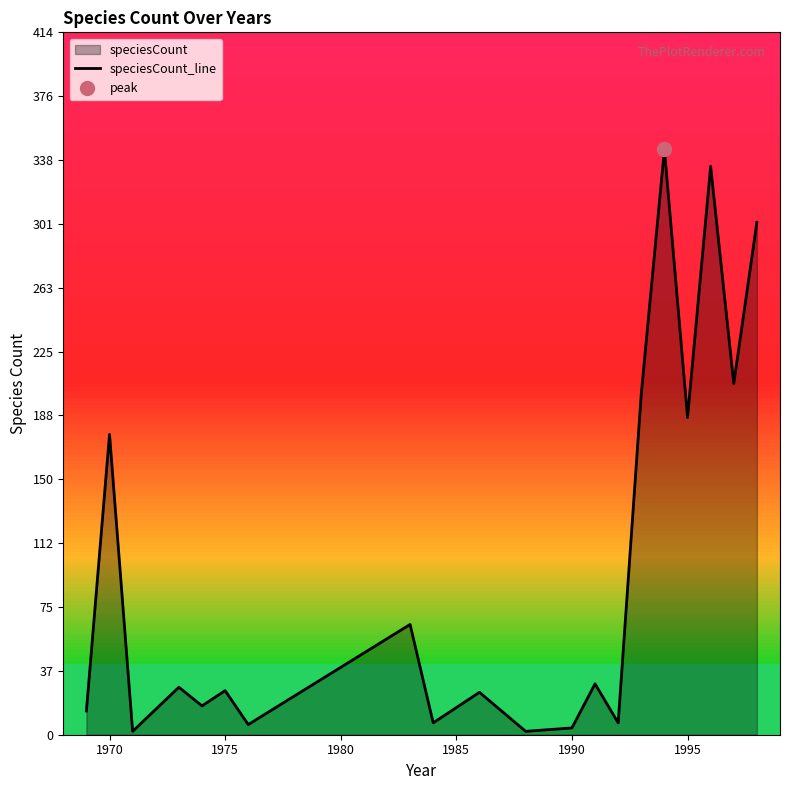

The chart shows a value of 25 at 2000. True or false?

False